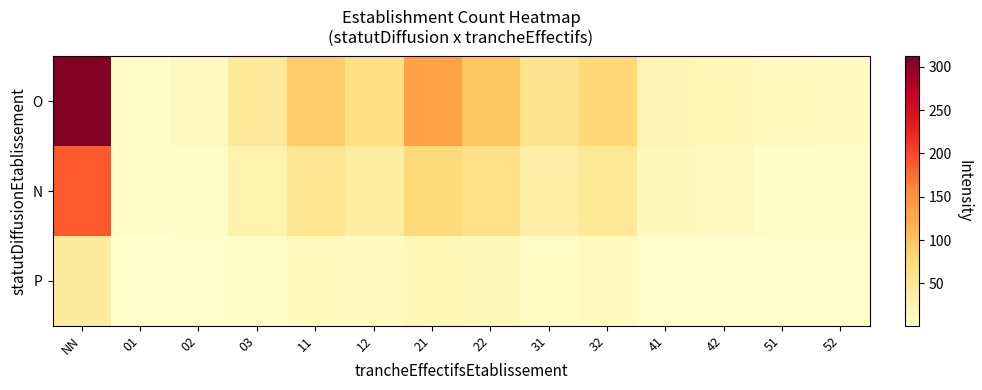

Between 03 and 32, which is larger?

32